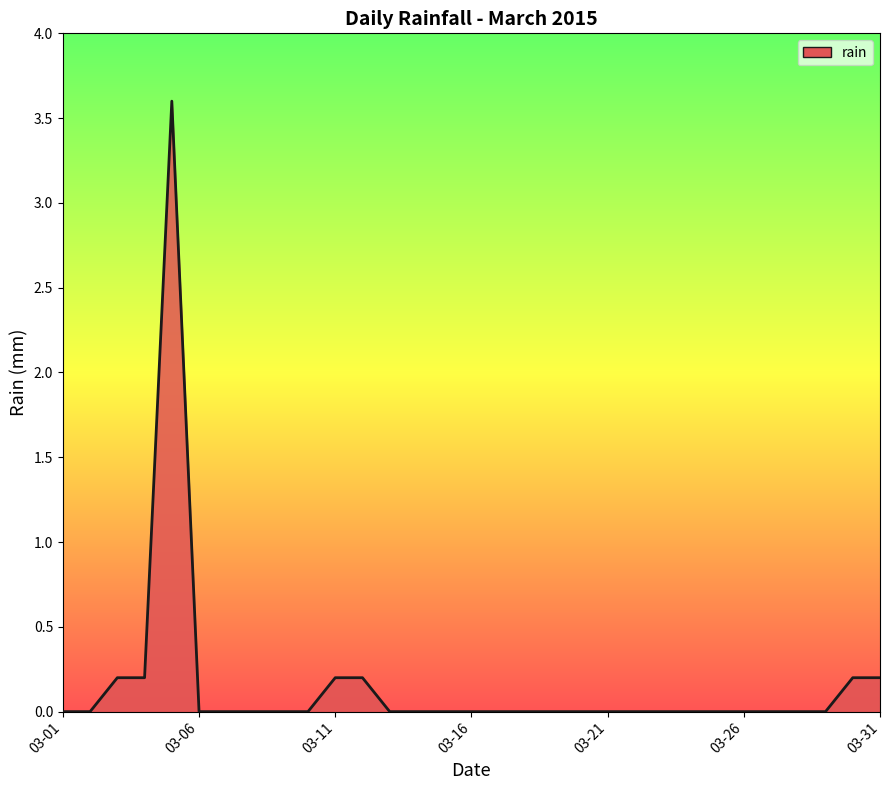

Reading left to right, what are all the values shown in this chart?

0.0	0.0	0.2	0.2	3.6	0.0	0.0	0.0	0.0	0.0	0.2	0.2	0.0	0.0	0.0	0.0	0.0	0.0	0.0	0.0	0.0	0.0	0.0	0.0	0.0	0.0	0.0	0.0	0.0	0.2	0.2